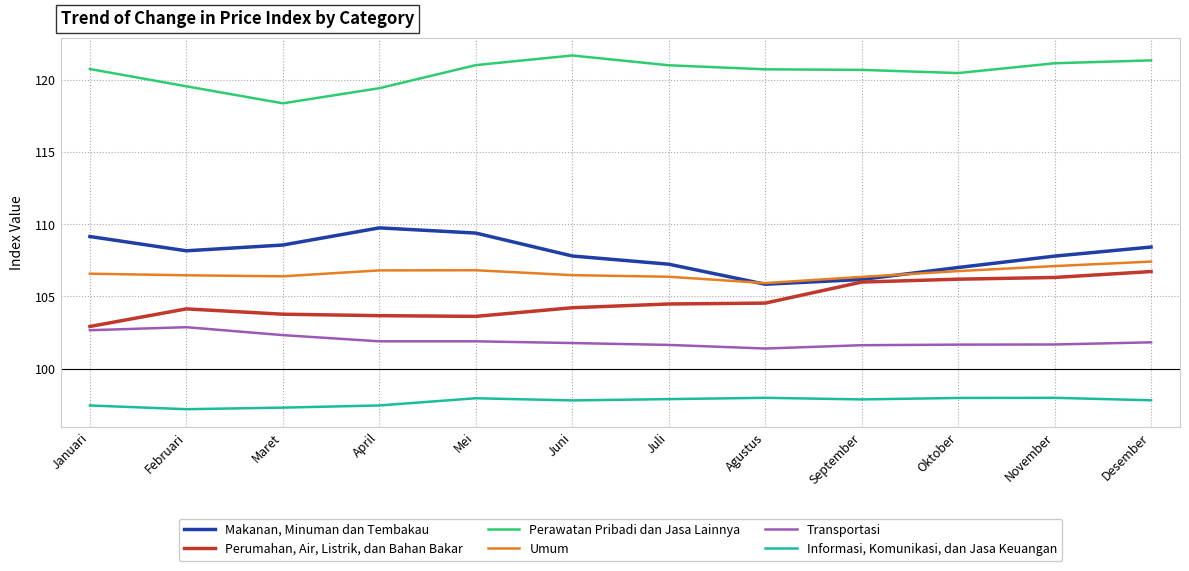

Is it true that Umum equals 106.8 at Oktober?

True